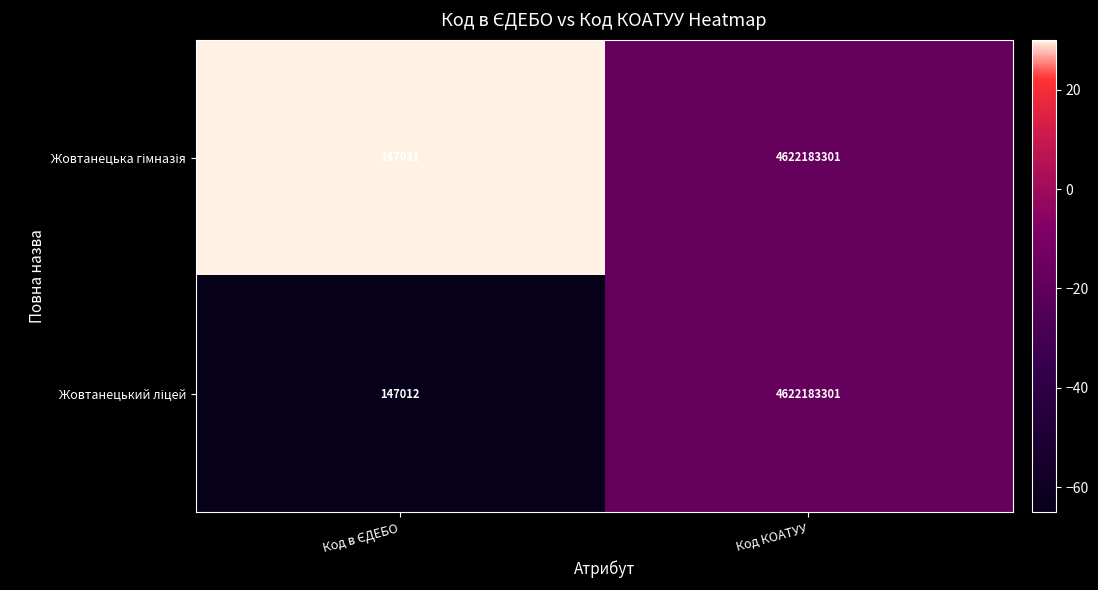

At which category does the chart reach its peak across all series?

Код КОАТУУ